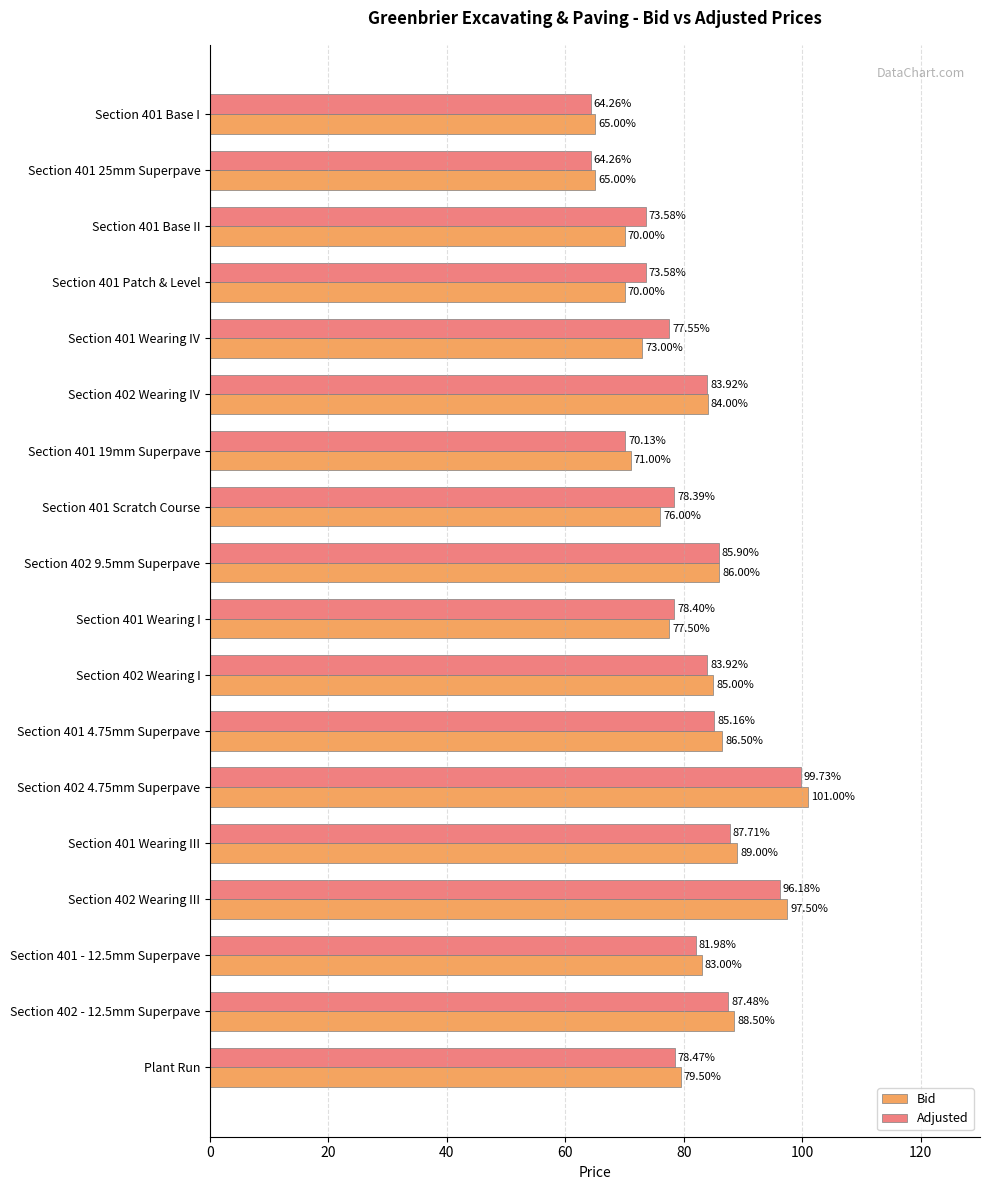

What is the sum of all Adjusted values?

1450.6